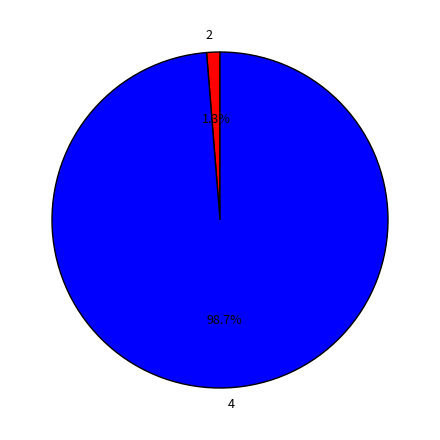

Count the number of slices in the pie.

2